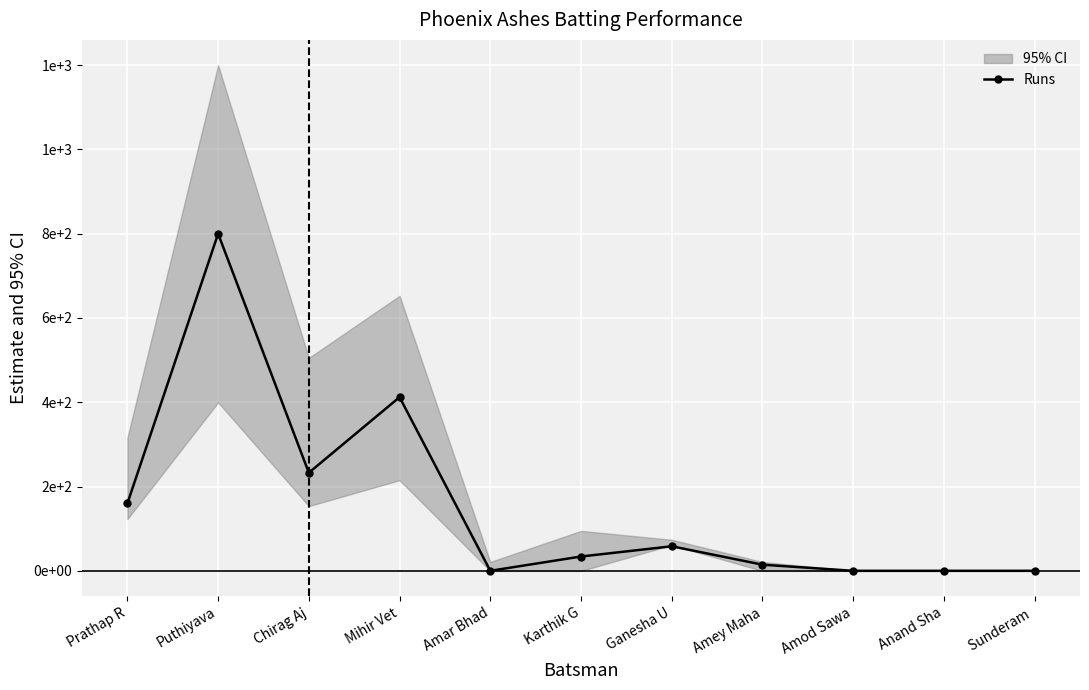

What position from the right is Amey Maha?

4